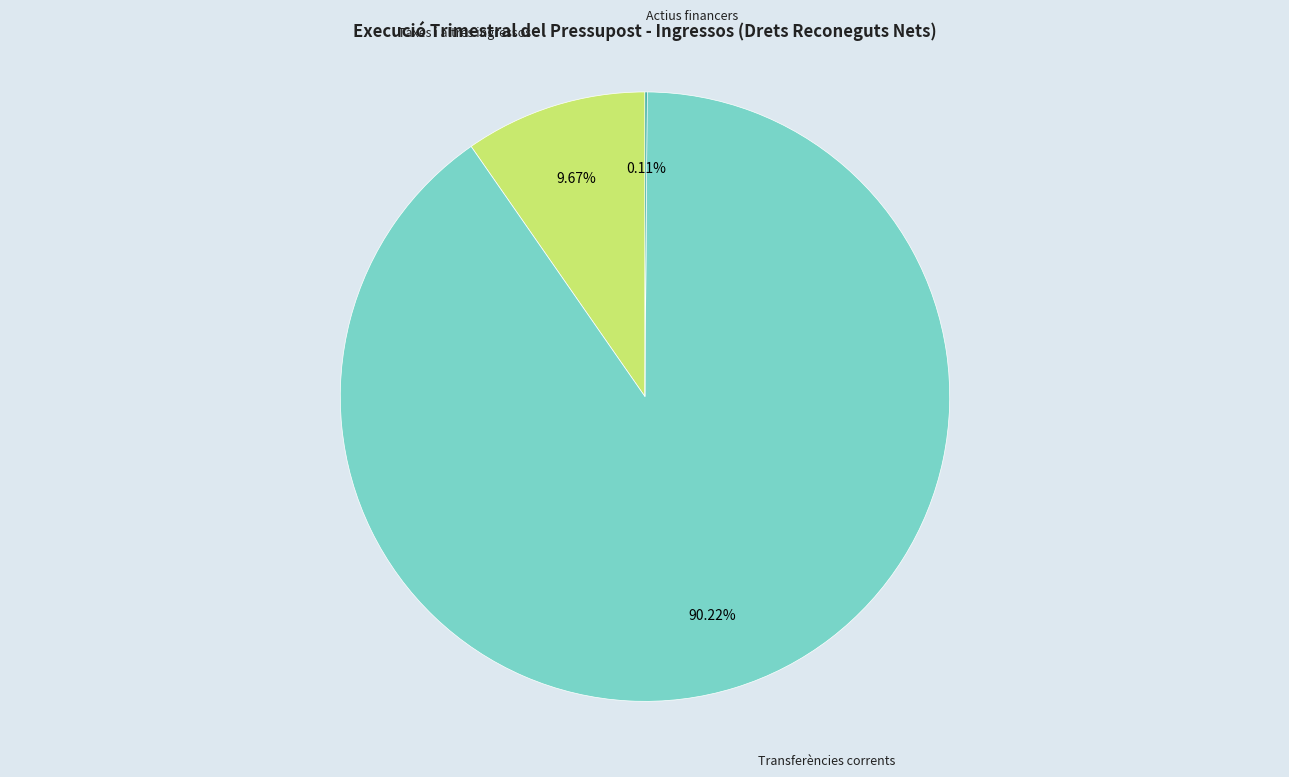

Between Transferències corrents and Taxes i altres ingressos, which is larger?

Transferències corrents